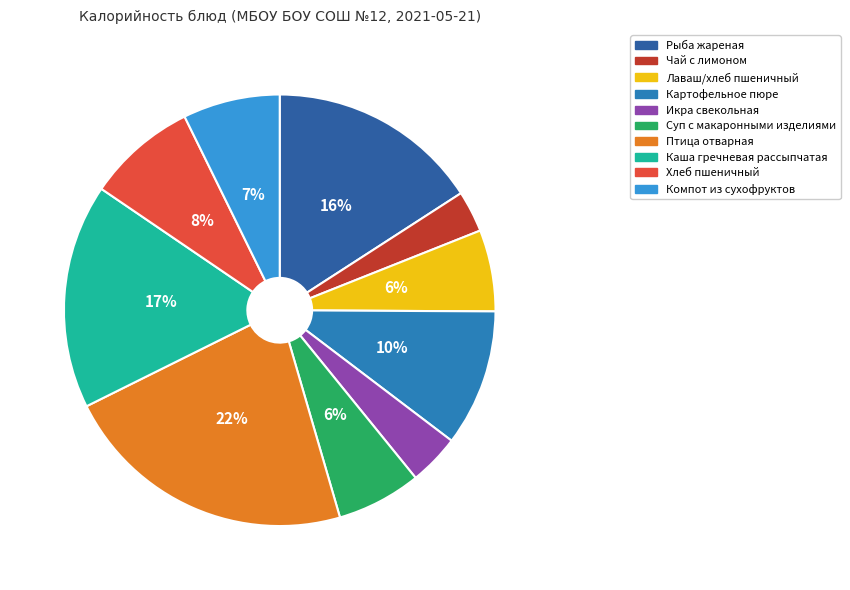

Is there a majority slice in this chart?

No